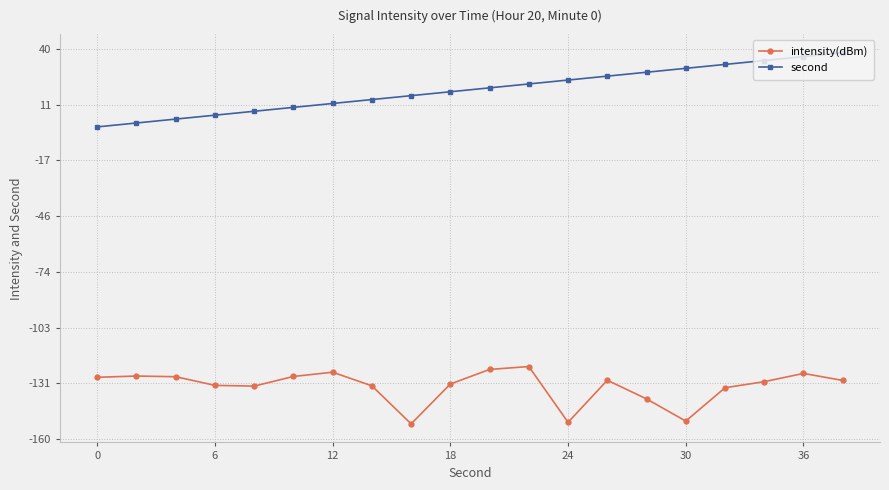

What is the value of the intensity(dBm) point at the 20th from the left?

-129.9